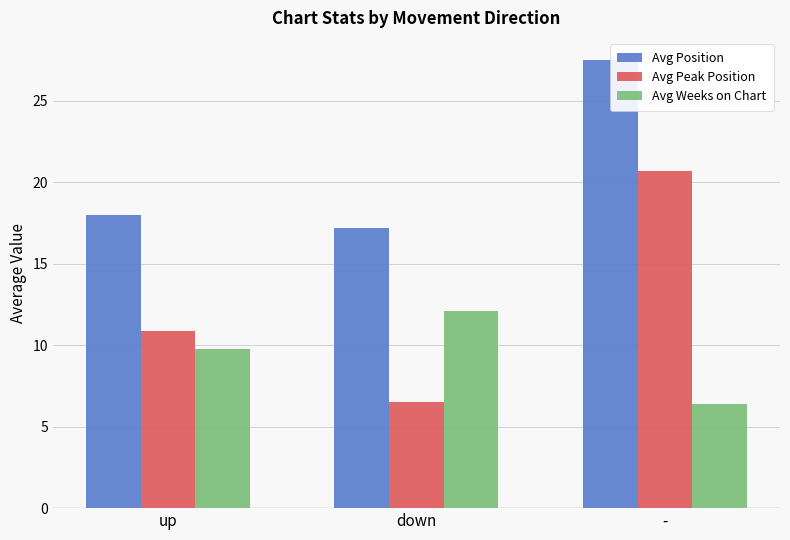

How many data points in Avg Position are less than 18?

1